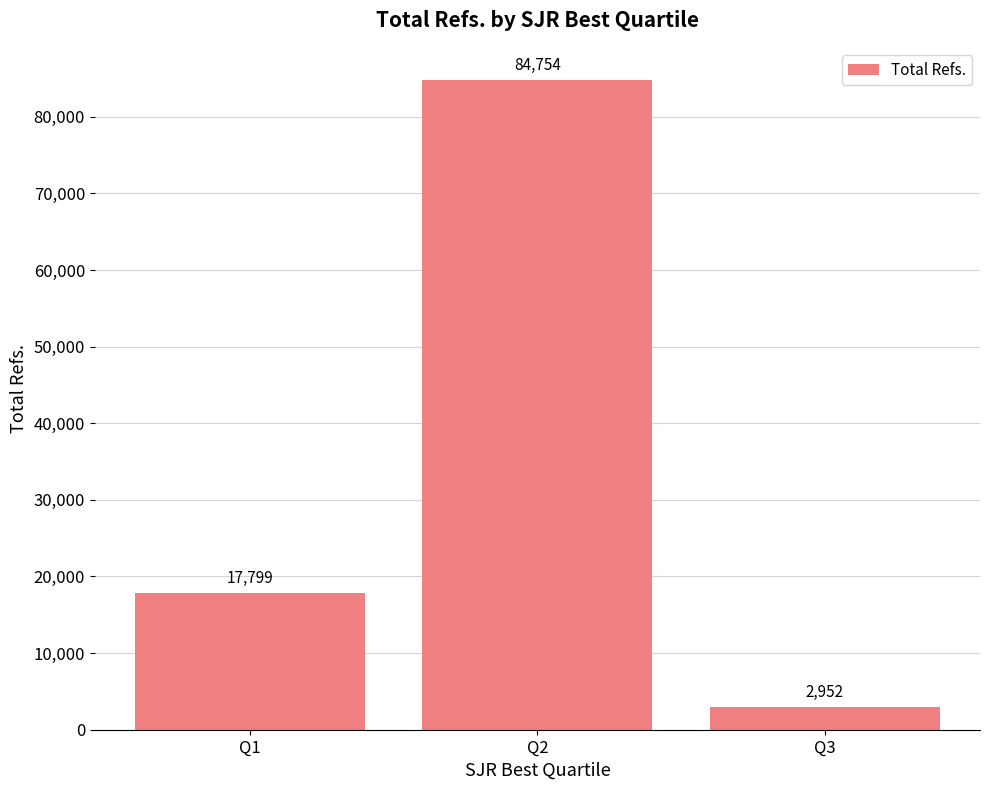

Rank the categories by value from highest to lowest.

Q2, Q1, Q3